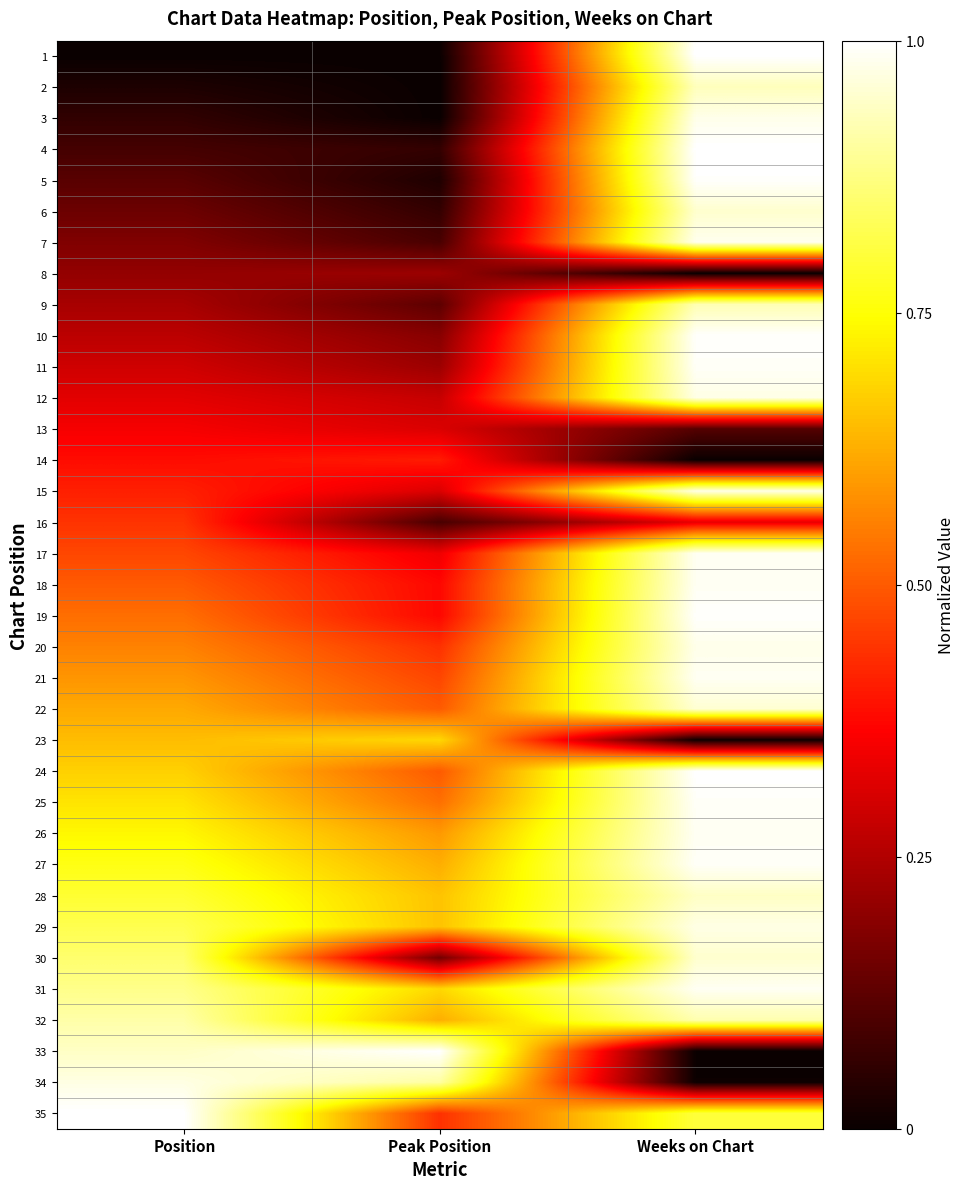

At how many categories does at least one series exceed 0?

3